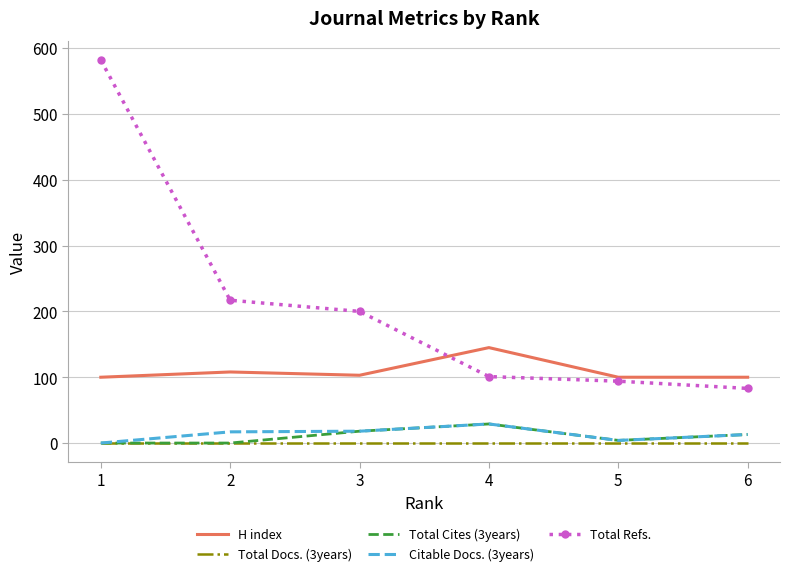

True or false: Total Refs. and Citable Docs. (3years) cross at least once.

False